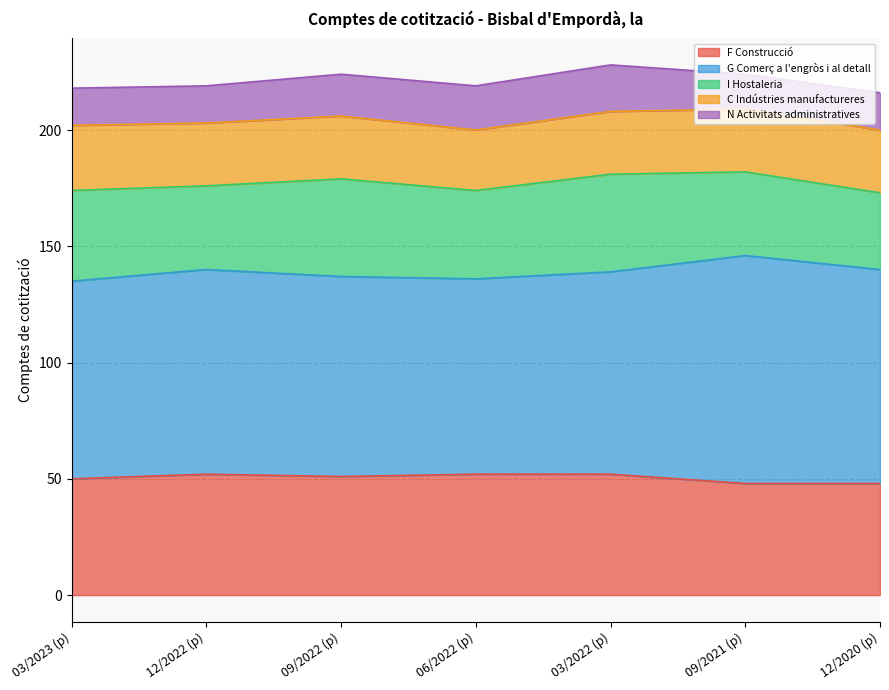

At which category does N Activitats administratives reach its first local peak?

03/2022 (p)